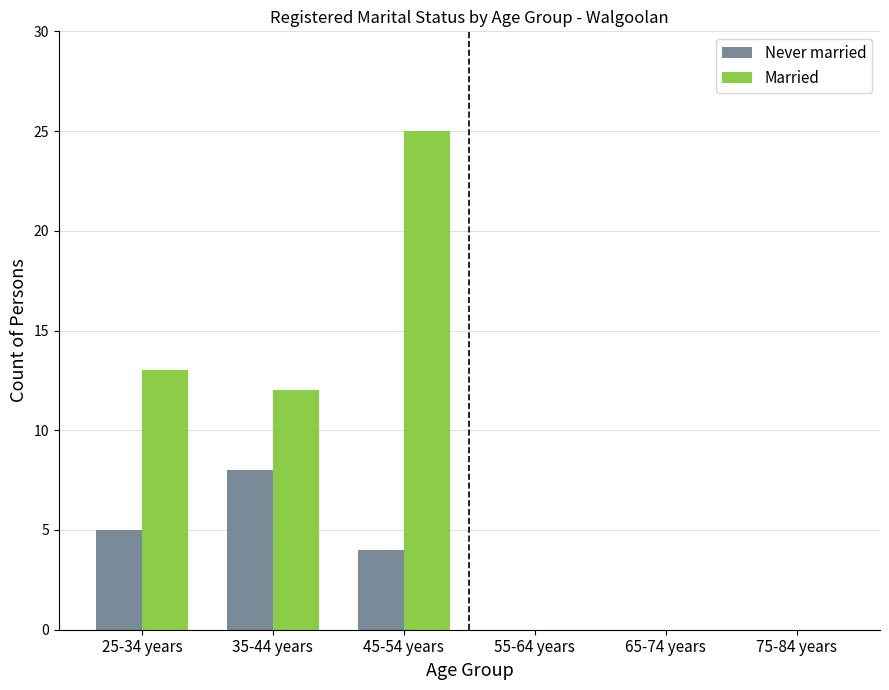

Between 25-34 years and 65-74 years, which series saw the biggest shift?

Married